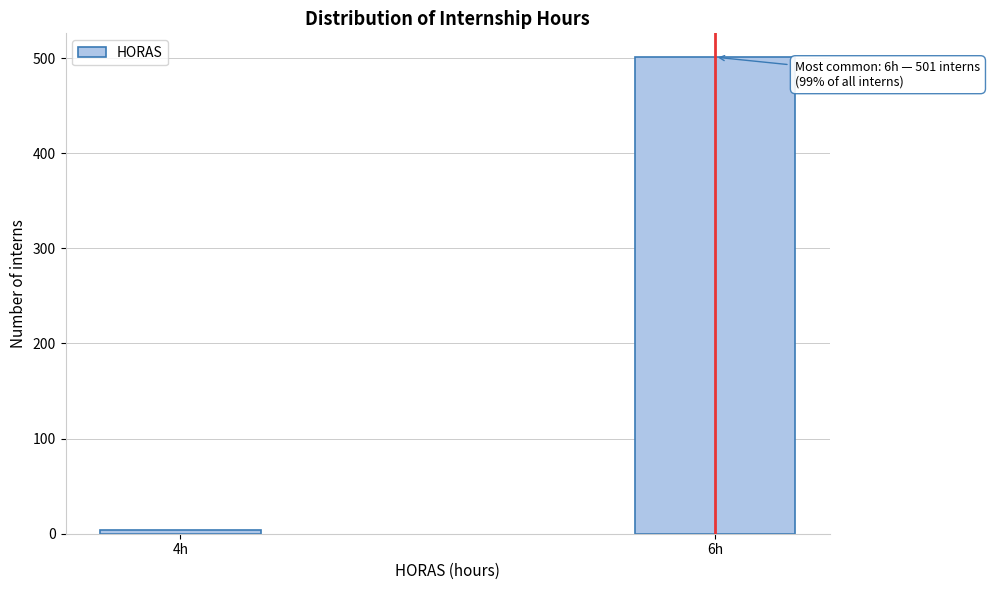

Reading left to right, extract all data points from this chart.

4	501